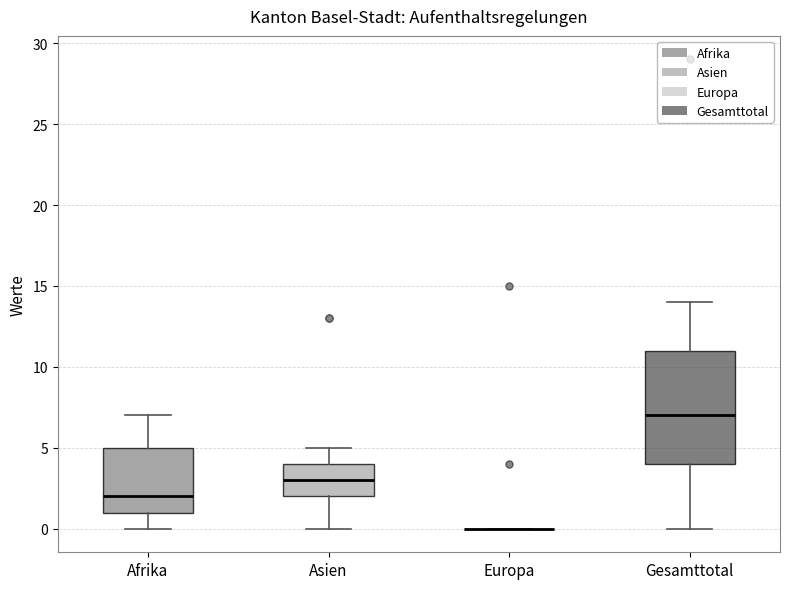

Reading left to right, transcribe this box plot: for each box, give where its median line is, the range the box spans, and where its two whiskers end, as read against the y-axis. The values are not printed on the chart, so give them approximately, as read against the axis.

Afrika: median 2, box 1 to 5, whiskers 0 to 7
Asien: median 3, box 2 to 4, whiskers 0 to 5
Europa: box collapsed to a line at 0, whiskers 0 to 0
Gesamttotal: median 7, box 4 to 11, whiskers 0 to 14